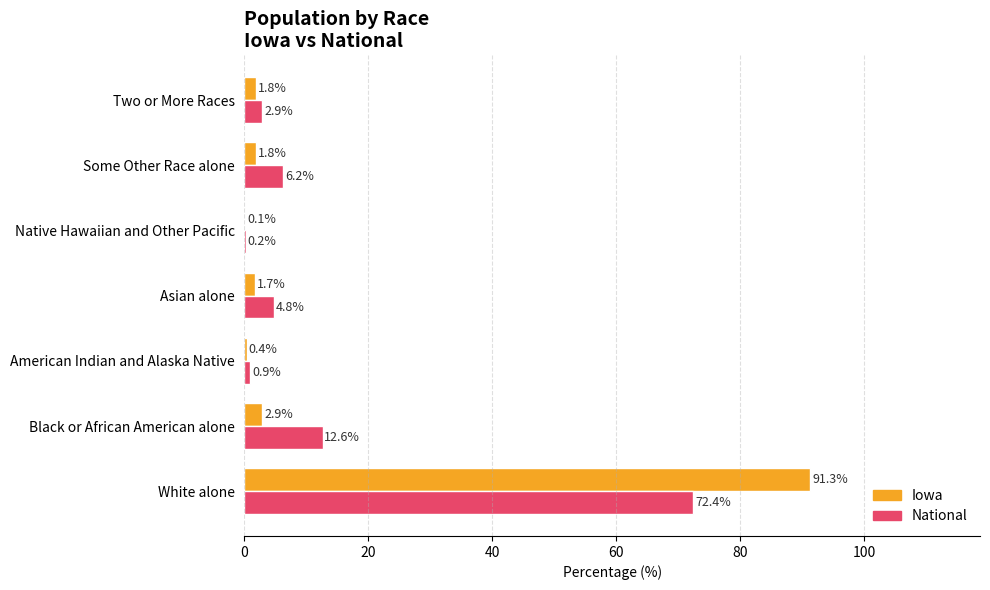

The National series shows 0.2 at Native Hawaiian and Other Pacific. True or false?

True